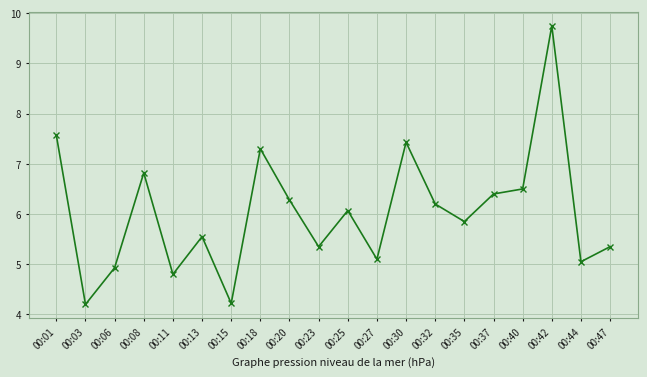

What is the smallest value displayed?

4.2